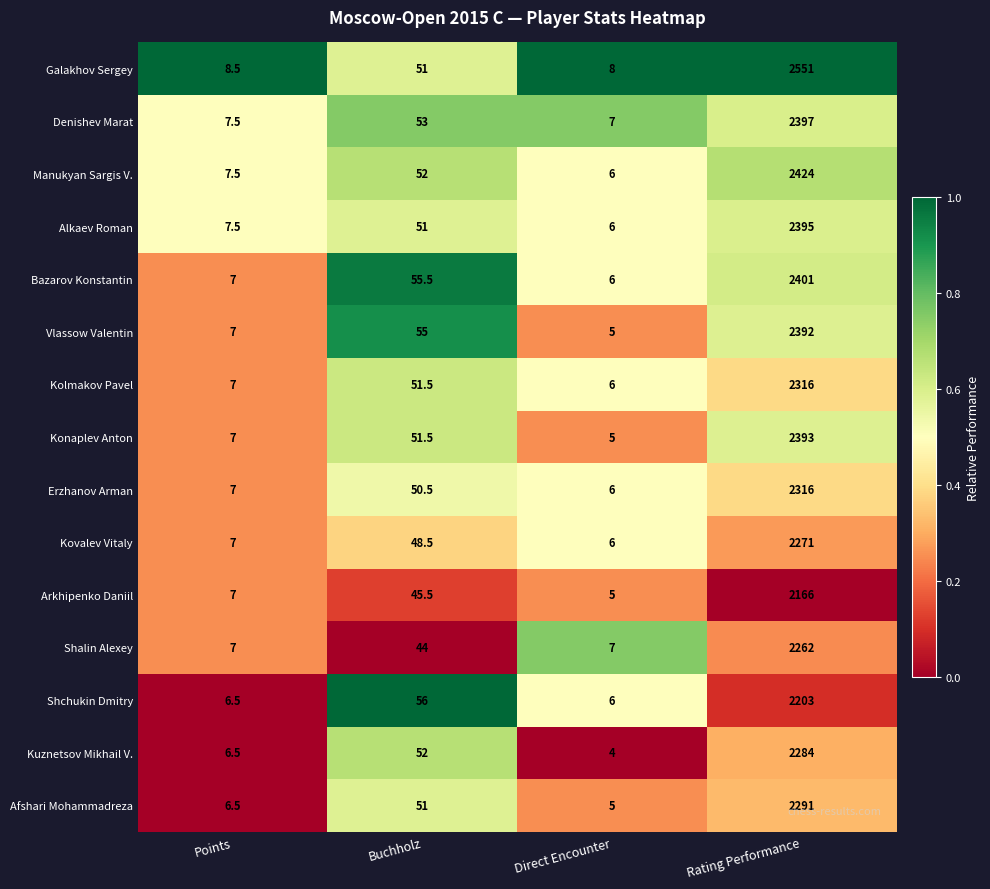

What is the sum of the Alkaev Roman values at Rating Performance and Points?

2402.5